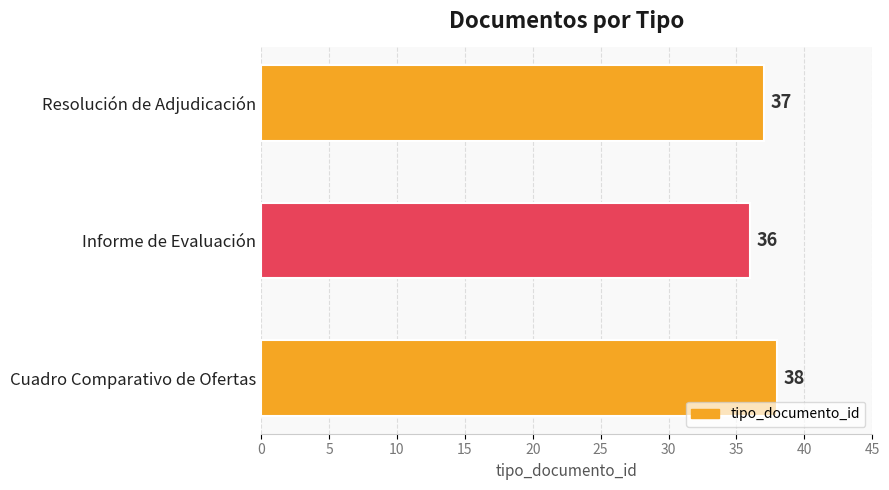

List the labels in order of value, largest first.

Cuadro Comparativo de Ofertas, Resolución de Adjudicación, Informe de Evaluación